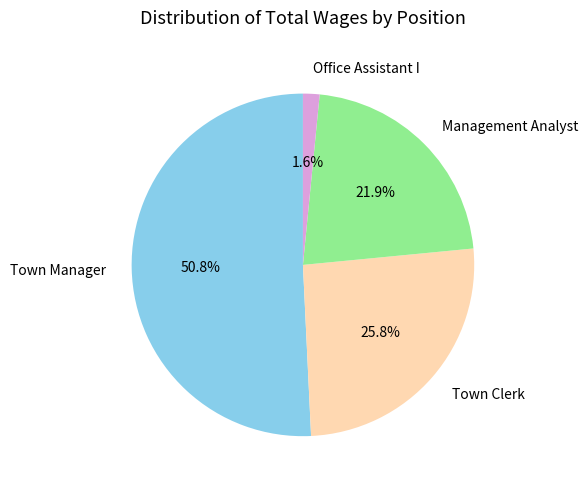

Which has a higher value, Town Manager or Town Clerk?

Town Manager